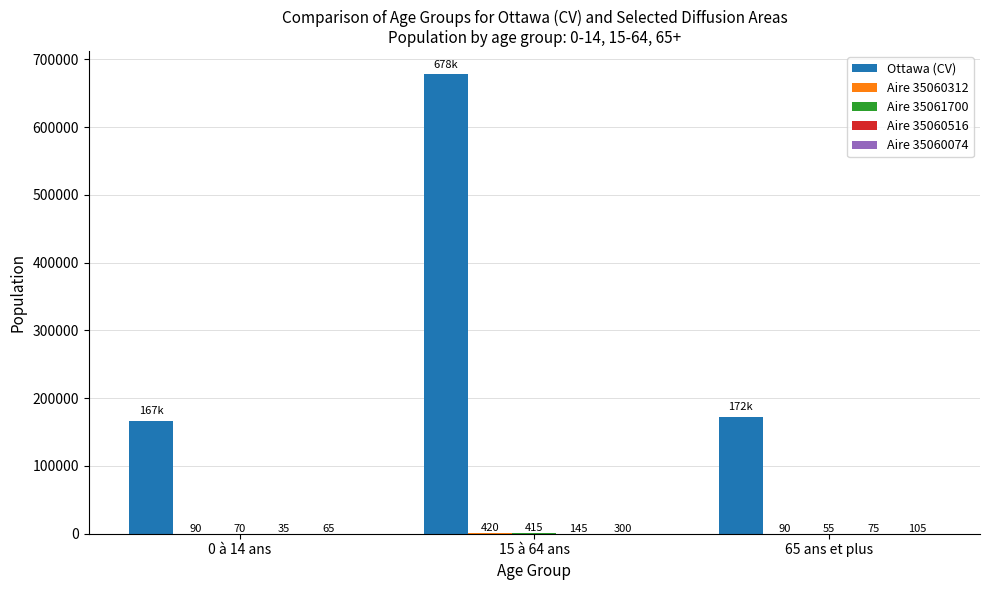

Between 0 à 14 ans and 15 à 64 ans, which series saw the biggest shift?

Ottawa (CV)